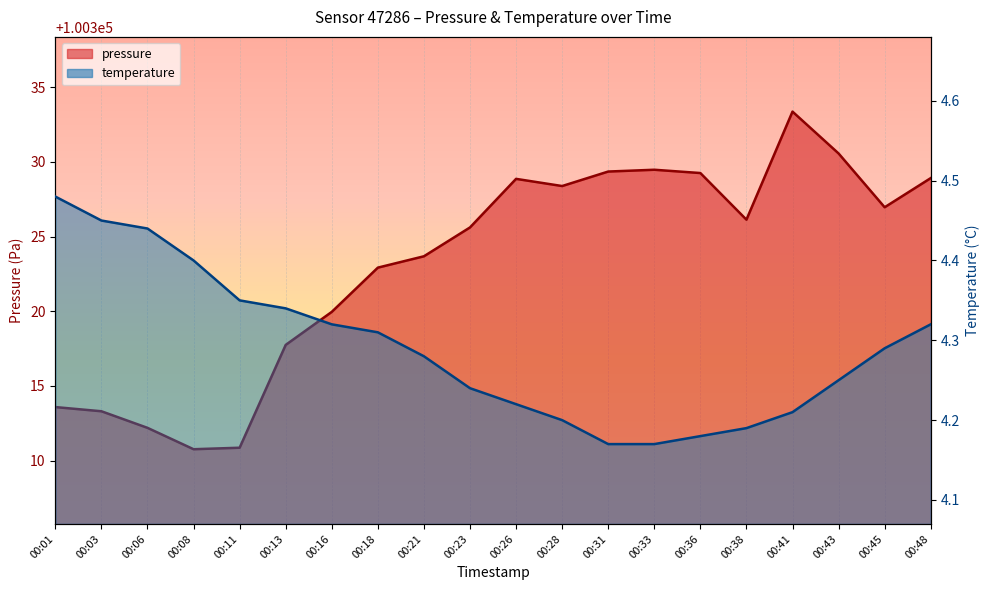

How many data points does each series have?

20